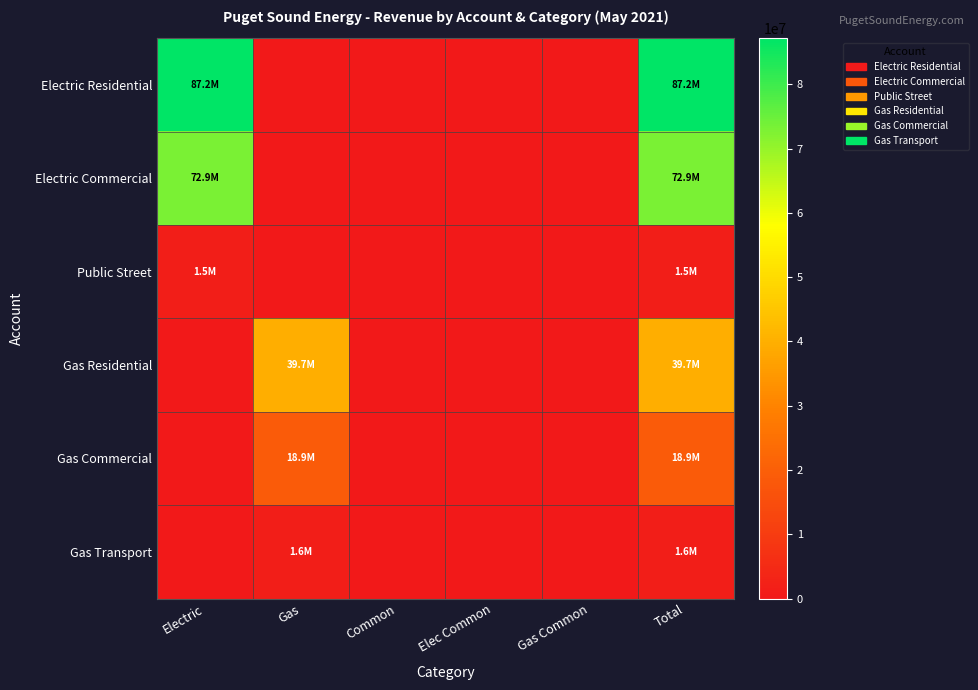

At how many categories does at least one series exceed 50461650?

2